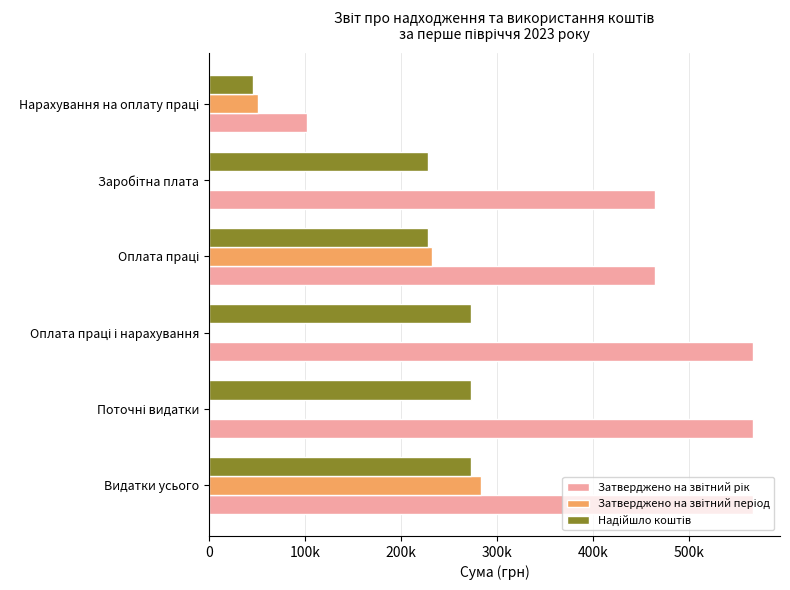

At how many categories does at least one series exceed 336255?

5